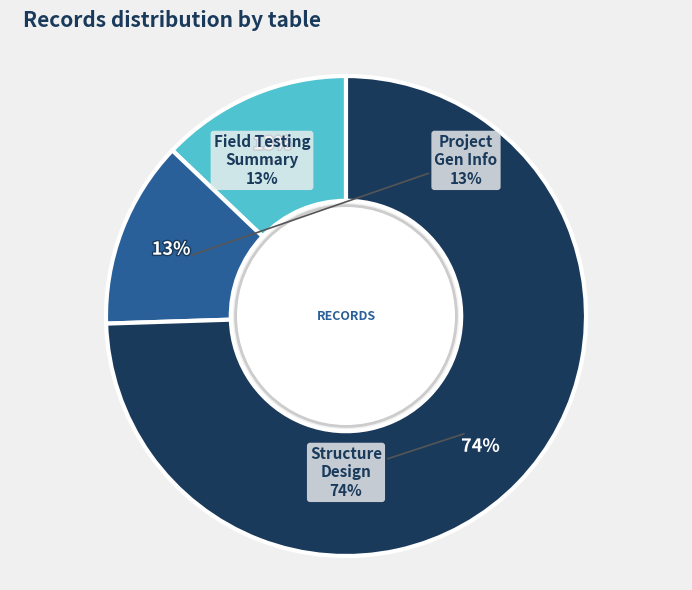

How many segments does this pie chart have?

3